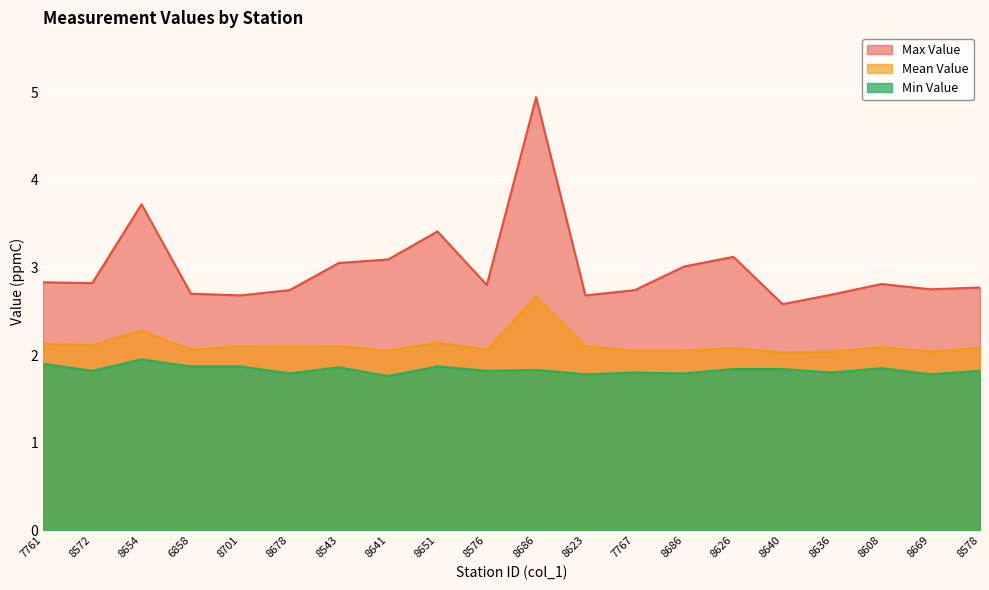

True or false: Mean Value and Max Value cross at least once.

False